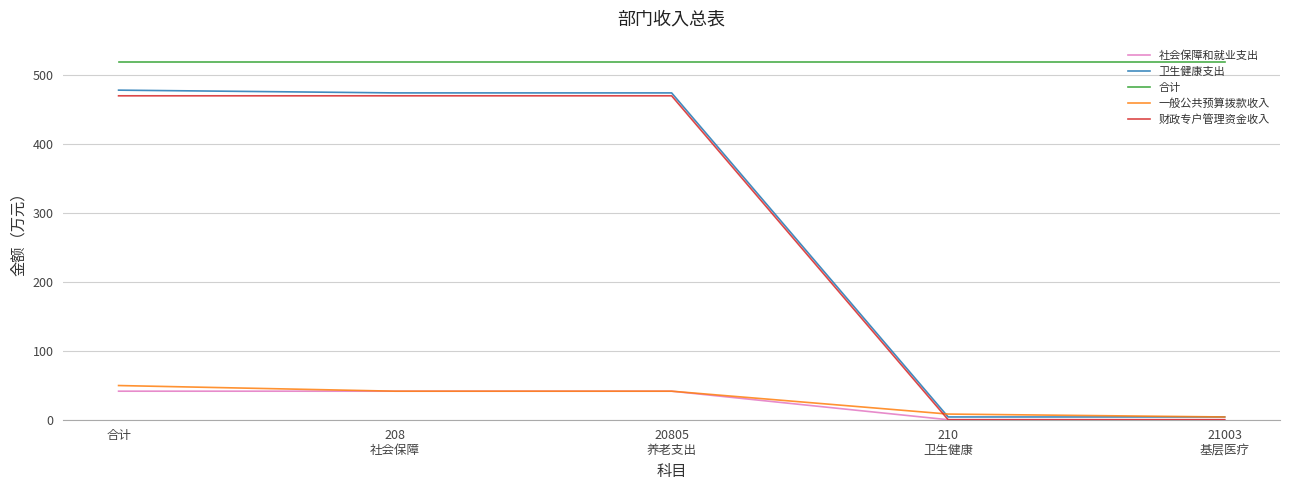

Reading right to left, list all the values displayed in this chart.

社会保障和就业支出: 0.0	0.0	41.4	41.4	41.4
卫生健康支出: 4.0	4.0	474.2	474.2	478.2
合计: 519.6	519.6	519.6	519.6	519.6
一般公共预算拨款收入: 4.0	8.2	41.4	41.4	49.6
财政专户管理资金收入: 0.0	0.0	470.0	470.0	470.0